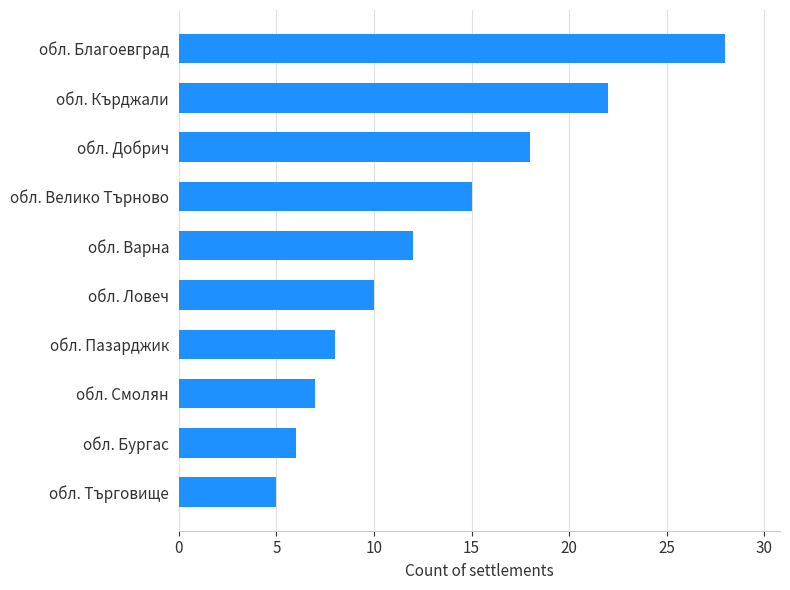

Where is the data nearest to the value 16?

обл. Велико Търново